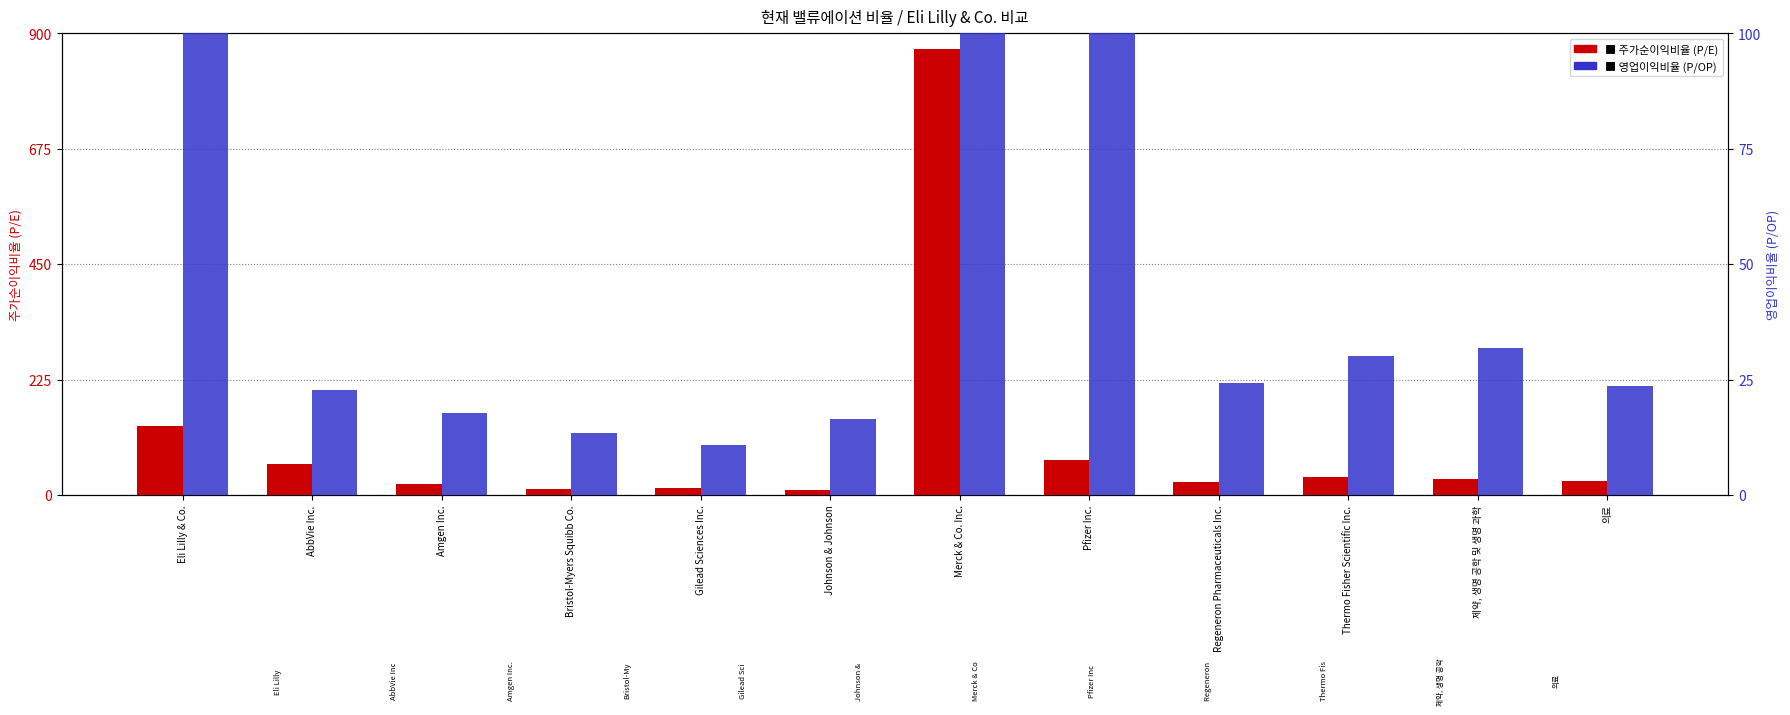

What is the spread (max minus min) of values at Merck & Co. Inc.?

734.3